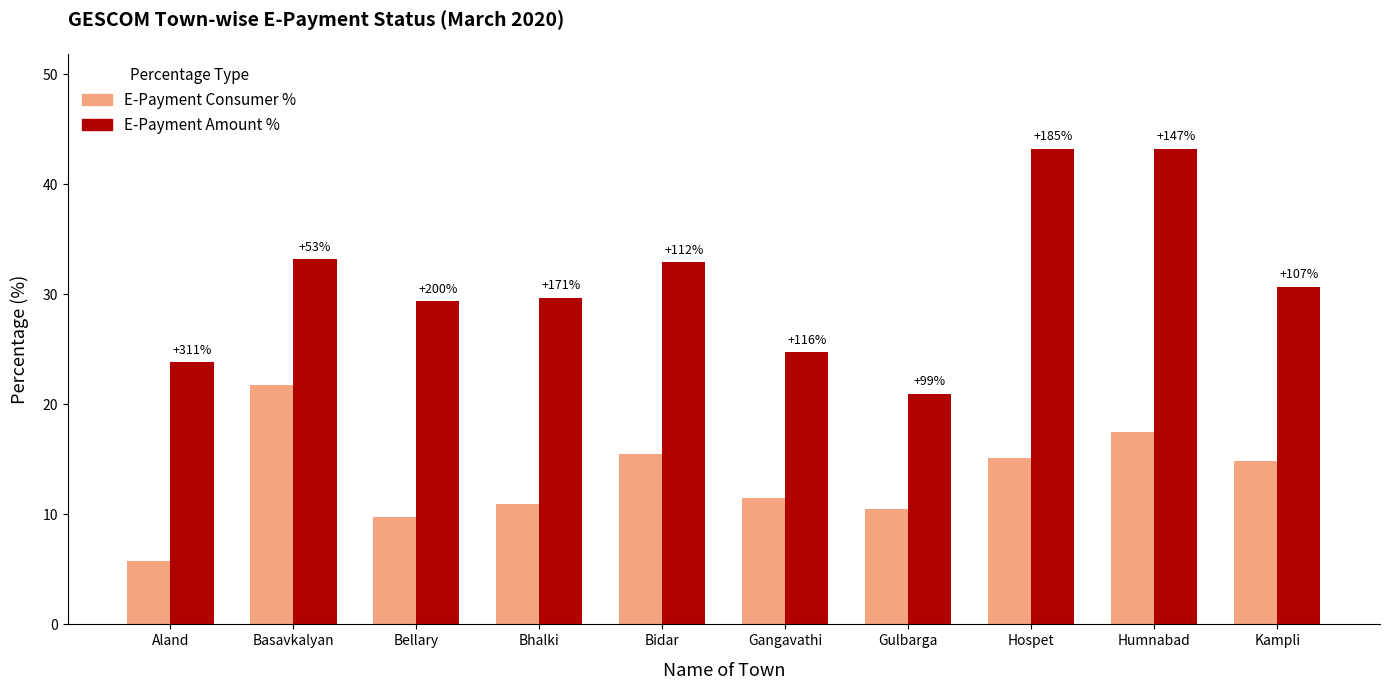

Are the bars horizontal?

No